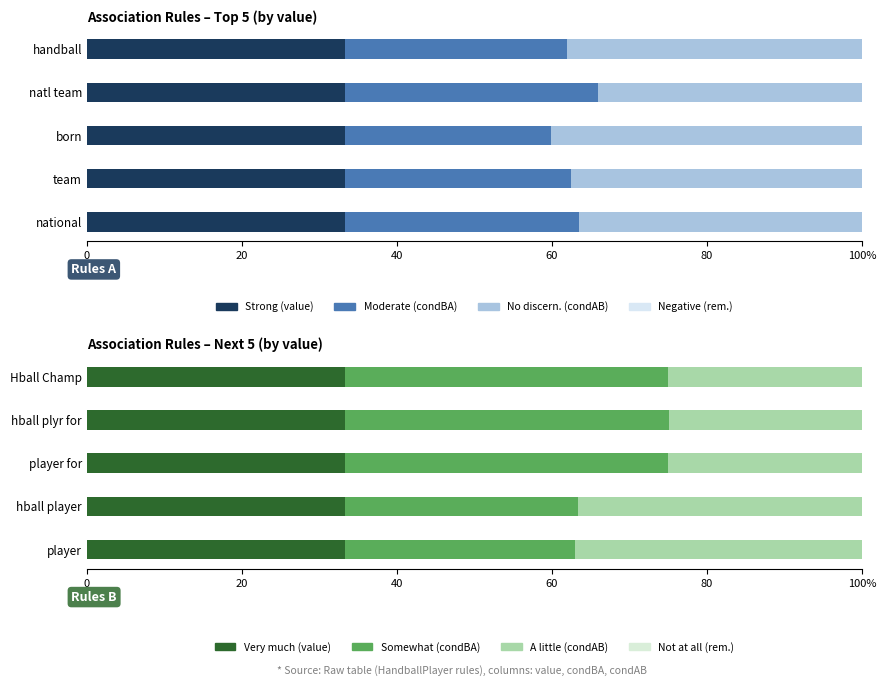

The value of Remainder at 0 is 0.8. True or false?

False